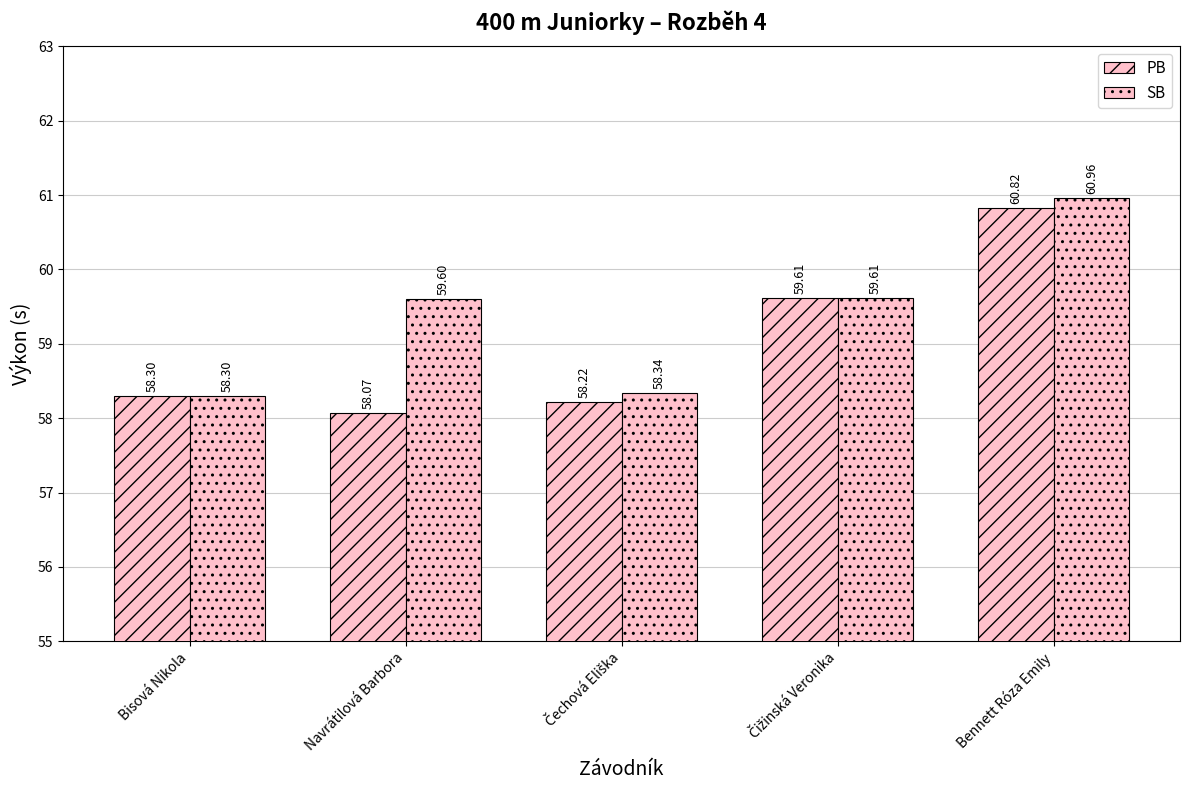

What is the total value across all series at Čechová Eliška?

116.6